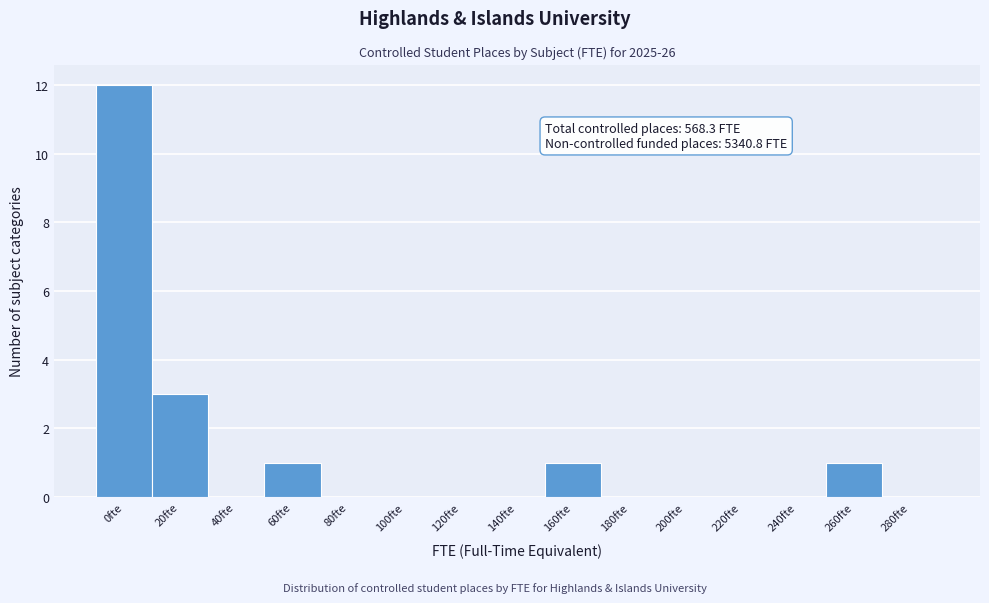

Reading right to left, what are all the values shown in this chart?

280fte=0	260fte=1	240fte=0	220fte=0	200fte=0	180fte=0	160fte=1	140fte=0	120fte=0	100fte=0	80fte=0	60fte=1	40fte=0	20fte=3	0fte=12